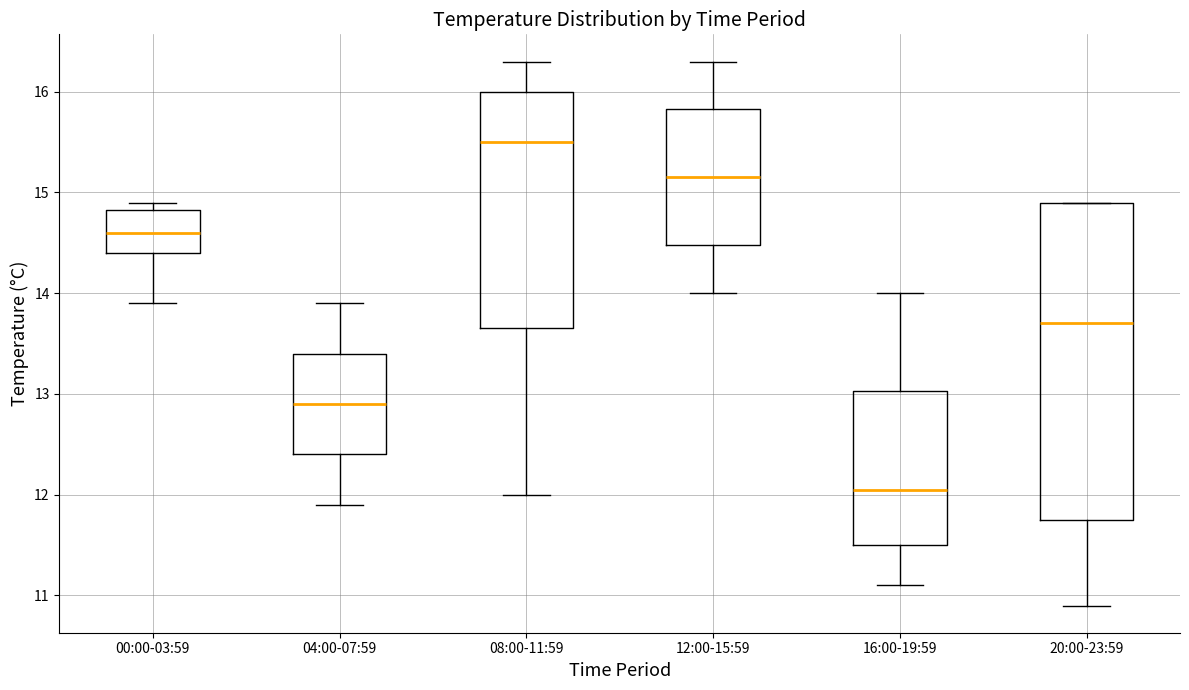

Reading left to right, read every box against the y-axis: the position of its median line, the range the box covers, and the ends of its whiskers. The values are not printed on the chart, so give them approximately, as read against the axis.

00:00-03:59: median 14.6, box 14.4 to 14.8, whiskers 13.9 to 14.9
04:00-07:59: median 12.9, box 12.4 to 13.4, whiskers 11.9 to 13.9
08:00-11:59: median 15.5, box 13.7 to 16.0, whiskers 12.0 to 16.3
12:00-15:59: median 15.2, box 14.5 to 15.8, whiskers 14.0 to 16.3
16:00-19:59: median 12.1, box 11.5 to 13.0, whiskers 11.1 to 14.0
20:00-23:59: median 13.7, box 11.8 to 14.9, whiskers 10.9 to 14.9